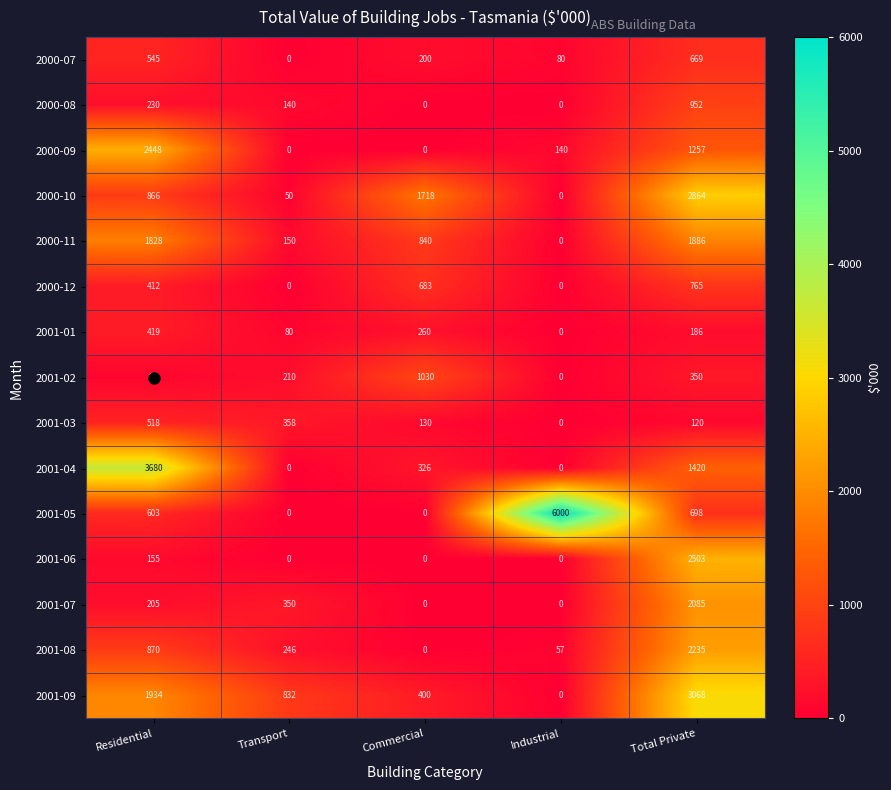

Which series has the largest range (max minus min)?

2001-05